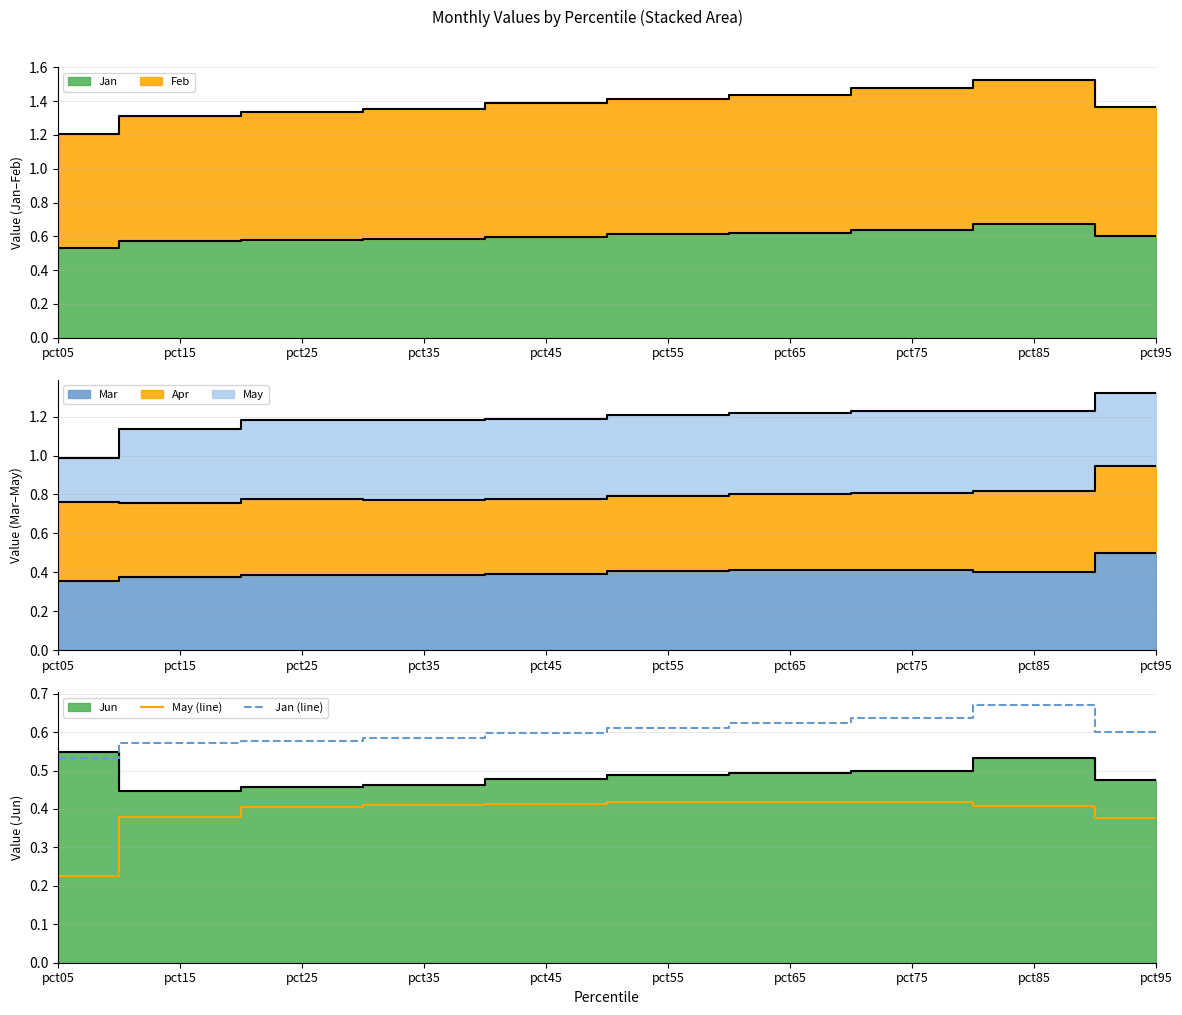

At how many categories does at least one series exceed 0?

10